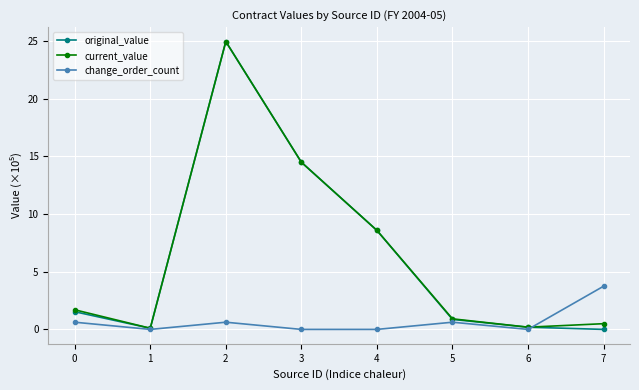

What are all the series names shown in the legend?

original_value, current_value, change_order_count